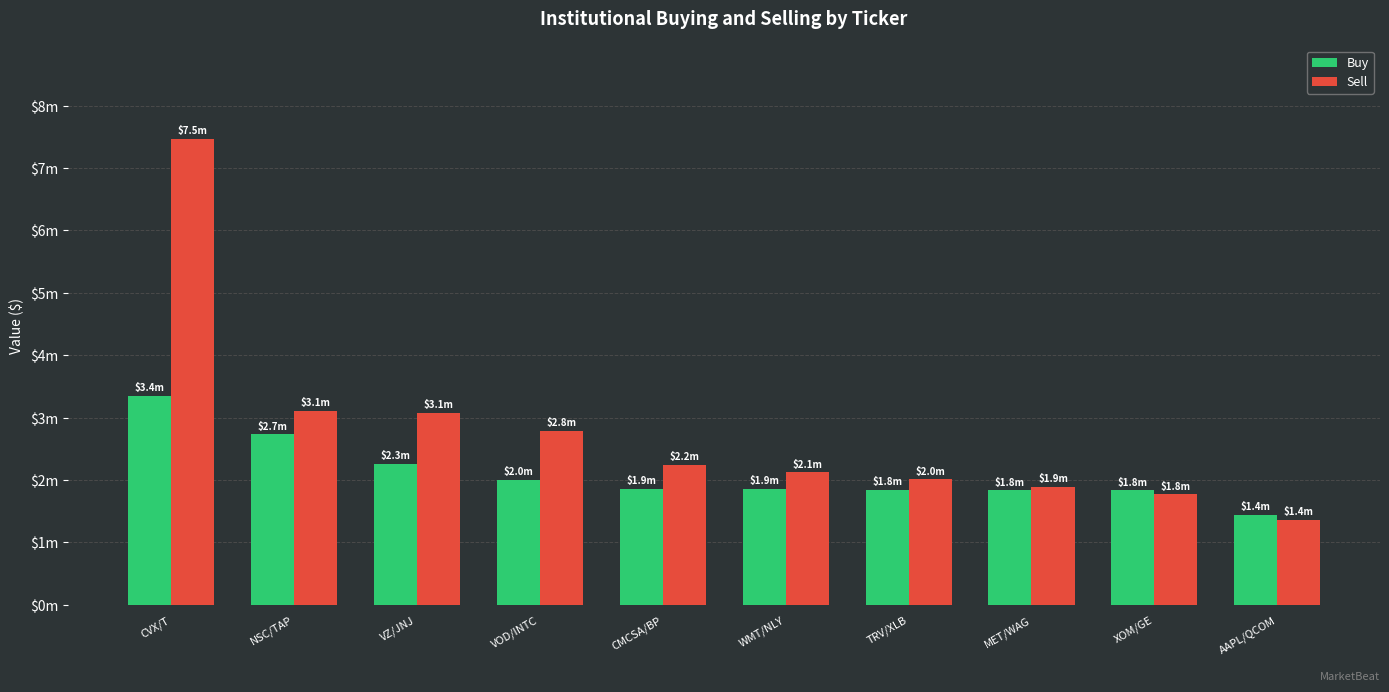

List the labels in order of Buy value, smallest first.

AAPL/QCOM, XOM/GE, MET/WAG, TRV/XLB, WMT/NLY, CMCSA/BP, VOD/INTC, VZ/JNJ, NSC/TAP, CVX/T